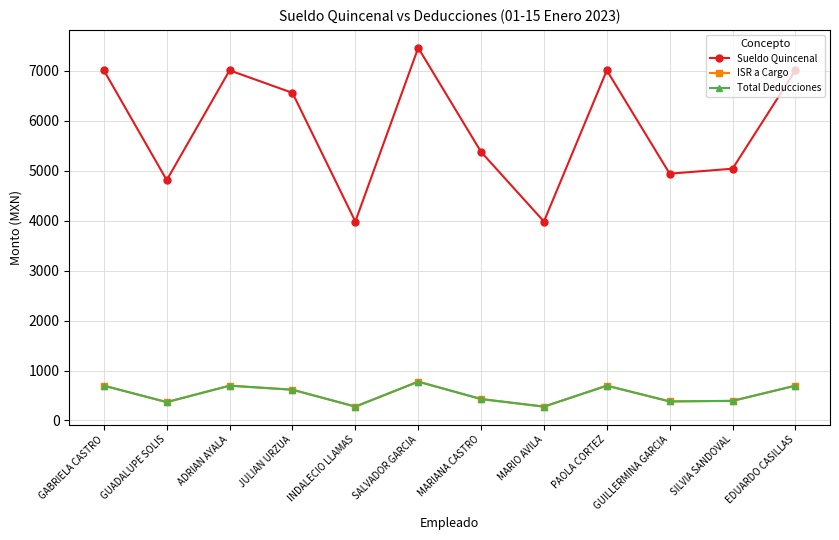

Does the chart have visible grid lines?

Yes